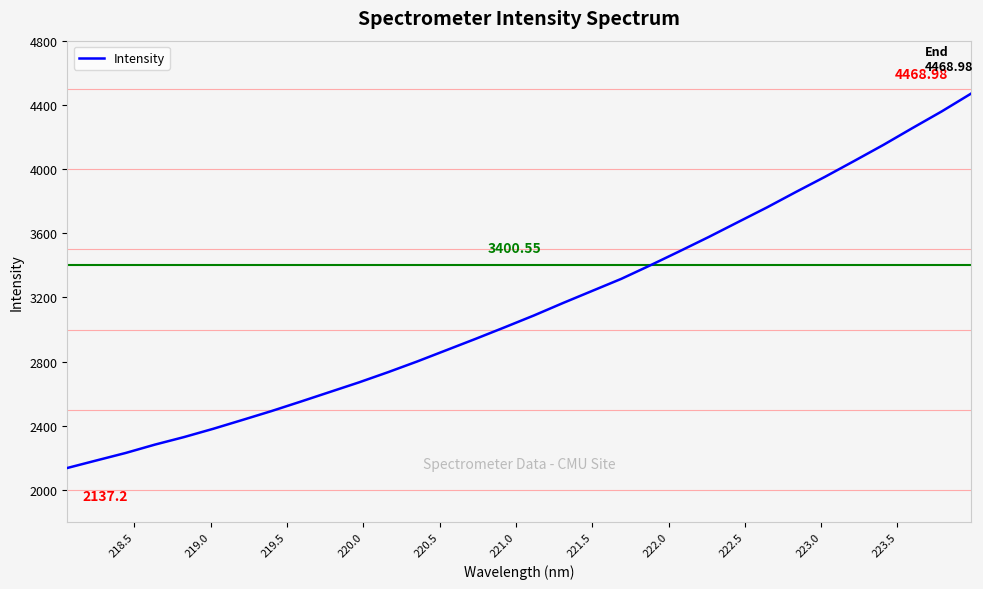

What is the difference between the maximum and minimum values?

2331.8